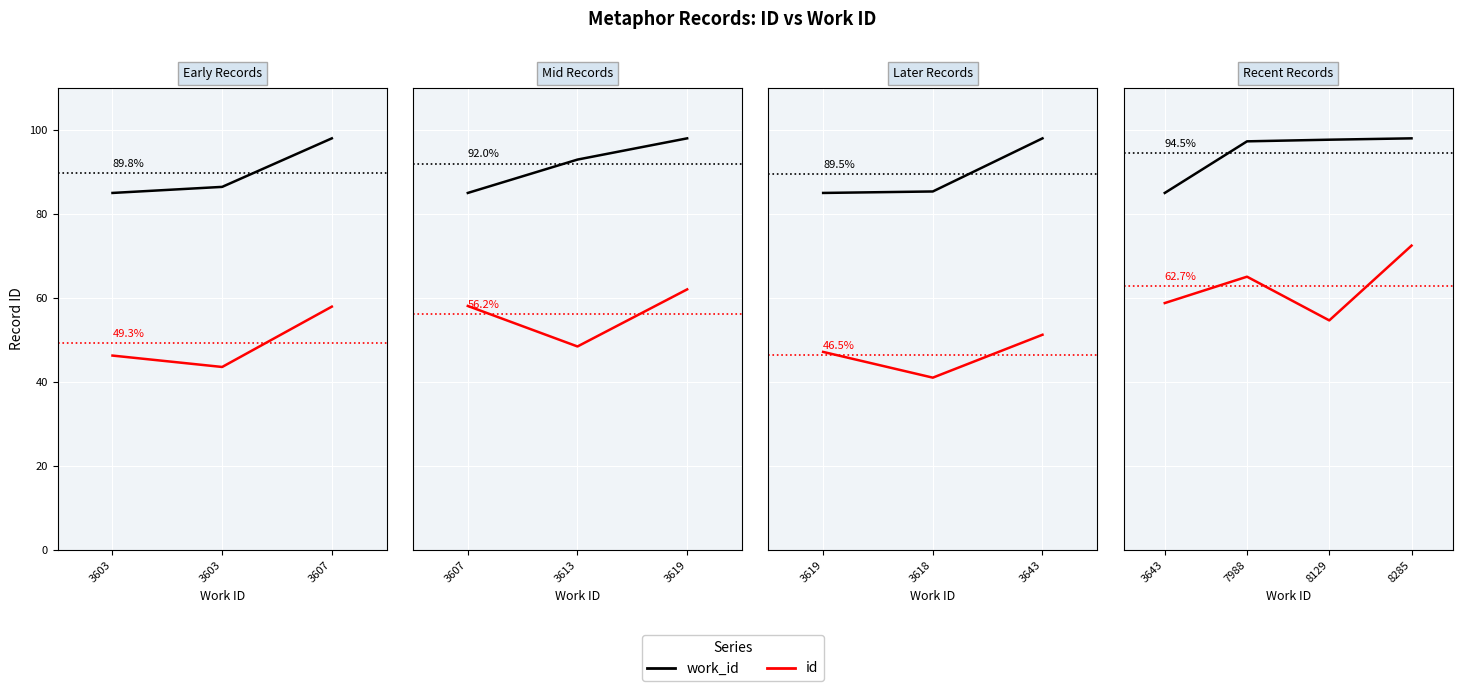

Which series has the largest total across all categories?

work_id (scaled)